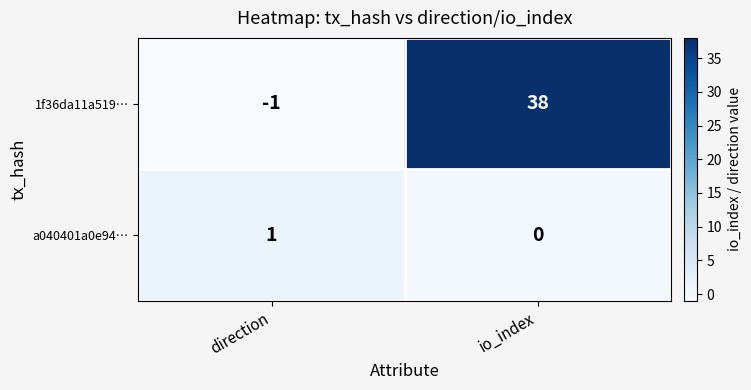

Which series changed the most between direction and io_index?

1f36da11a519…